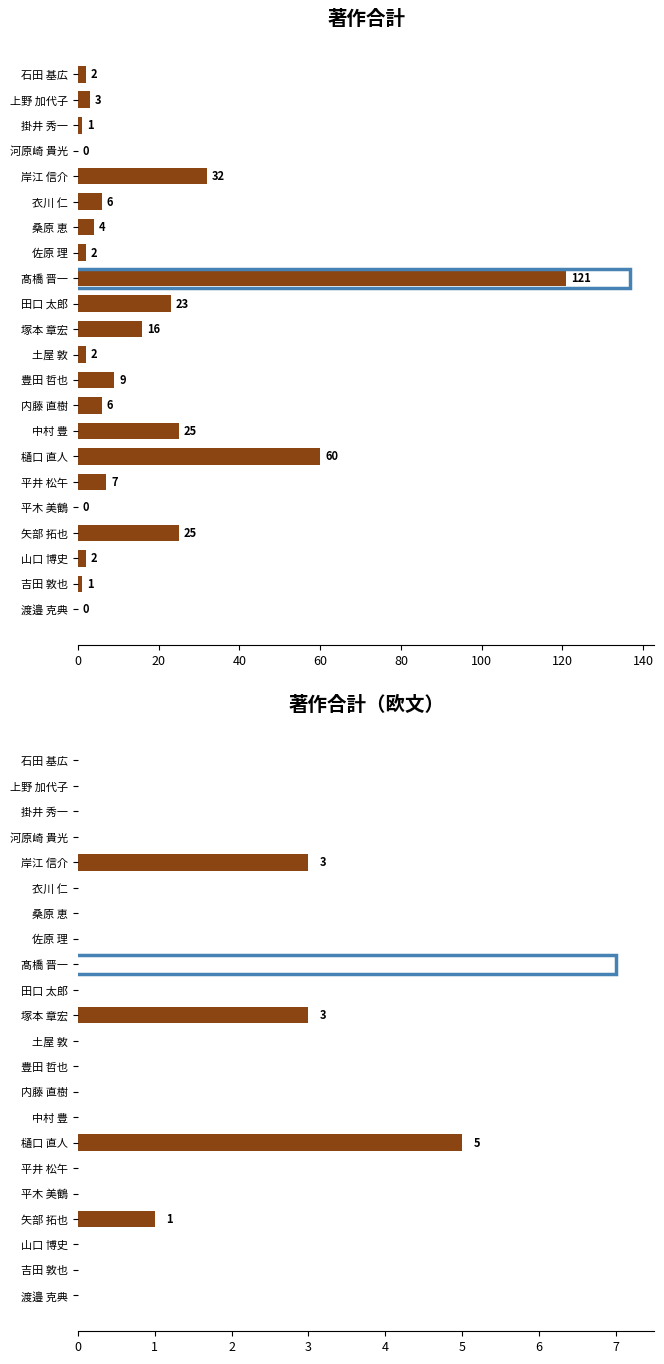

Between 衣川 仁 and 土屋 敦, which series saw the biggest shift?

著作合計